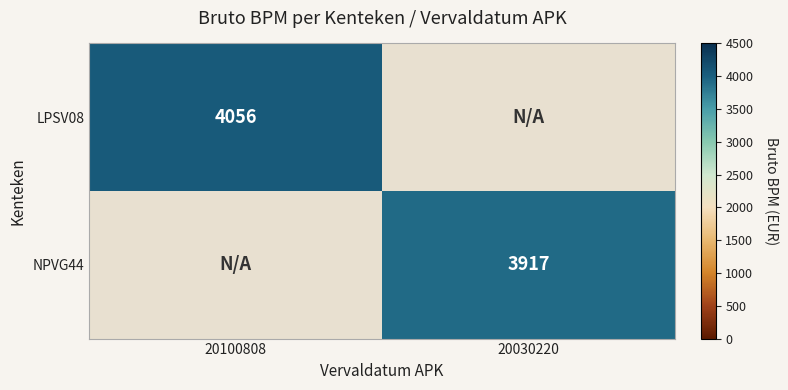

The value of LPSV08 at 20100808 is 4056. True or false?

True